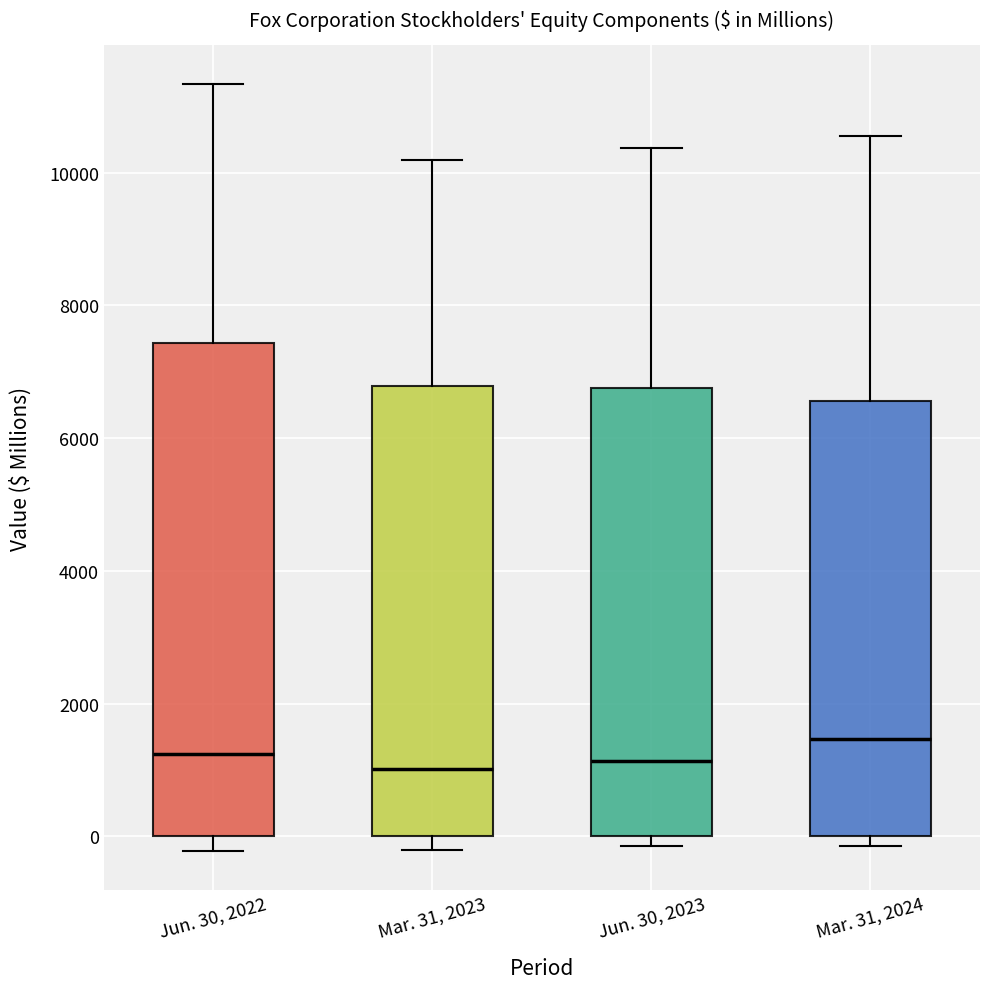

Which box has the highest median line?

Mar. 31, 2024